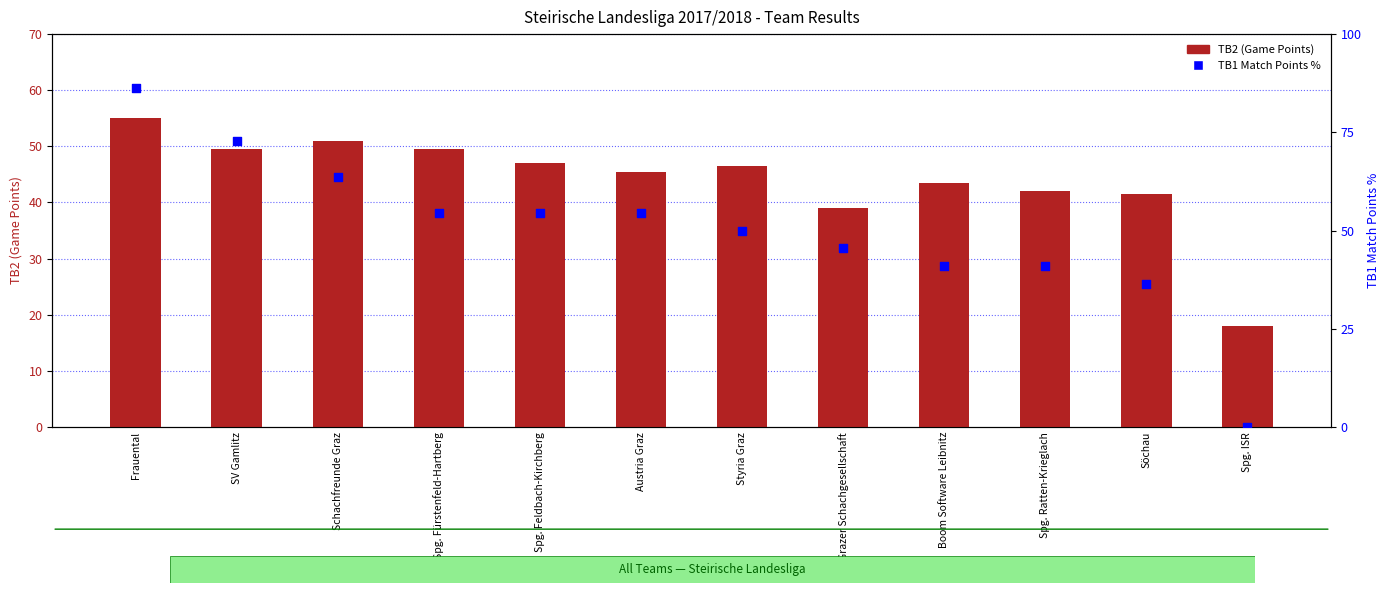

Which series contains the highest Y value?

TB1 Match Points %